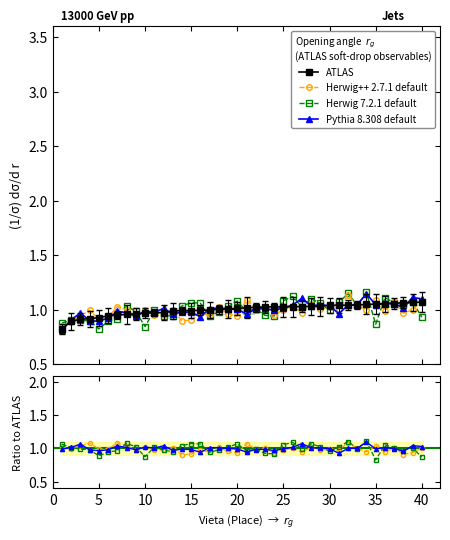

How many data points in ATLAS are above 1?

23